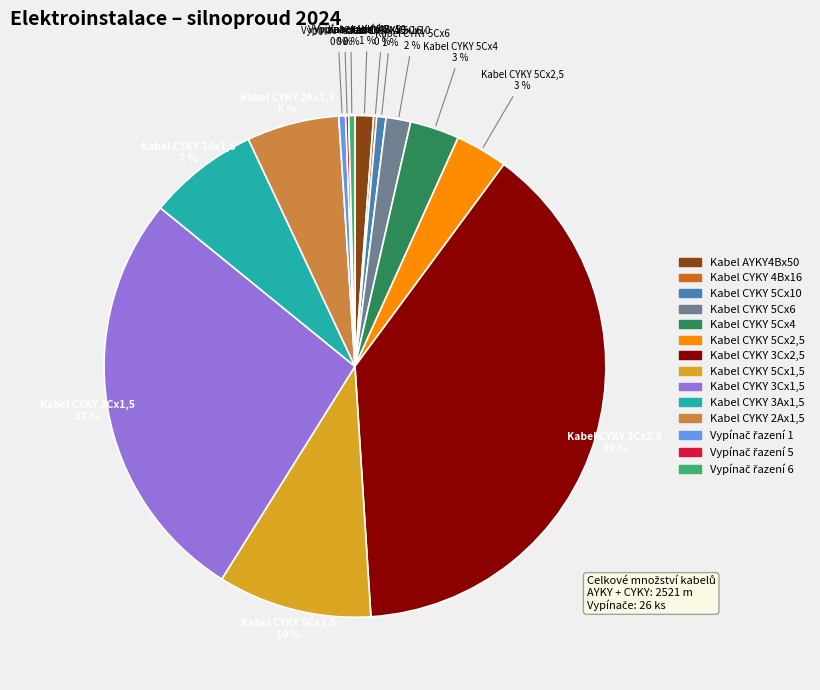

To the nearest percent, what percentage of the pie is Kabel CYKY 3Ax1,5?

7%